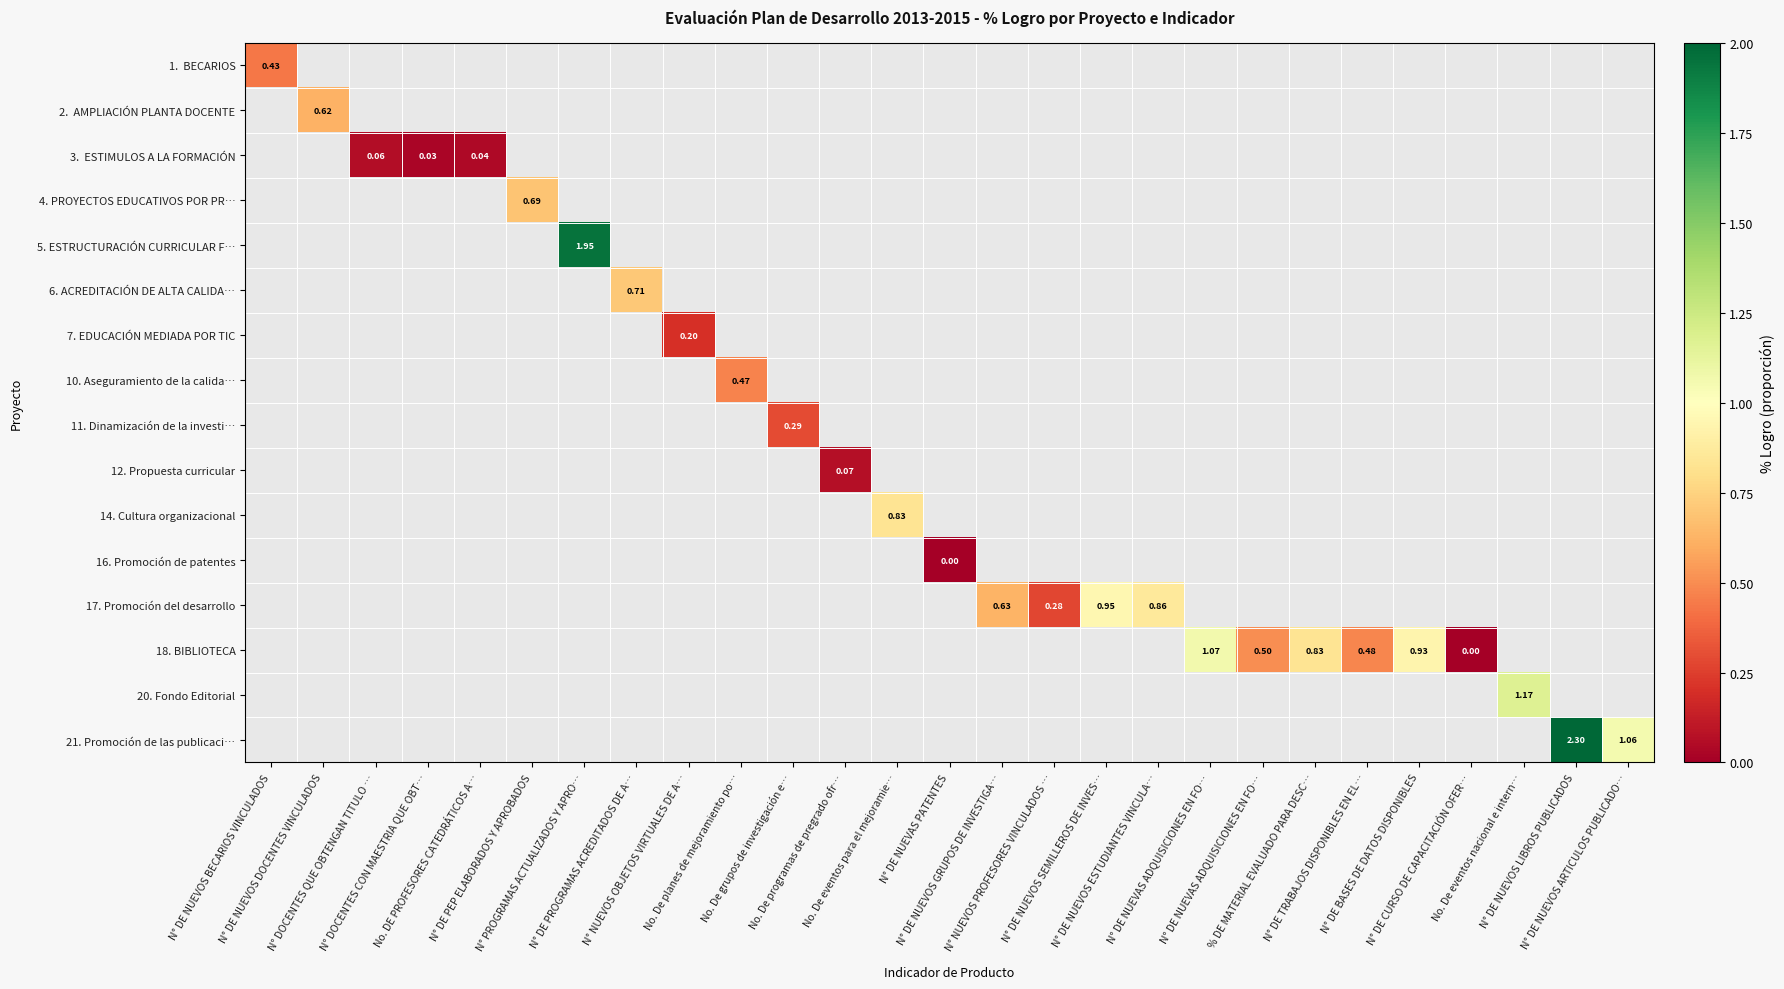

Which has a higher value, No. De eventos para el mejoramie… or % DE MATERIAL EVALUADO PARA DESC…?

% DE MATERIAL EVALUADO PARA DESC…